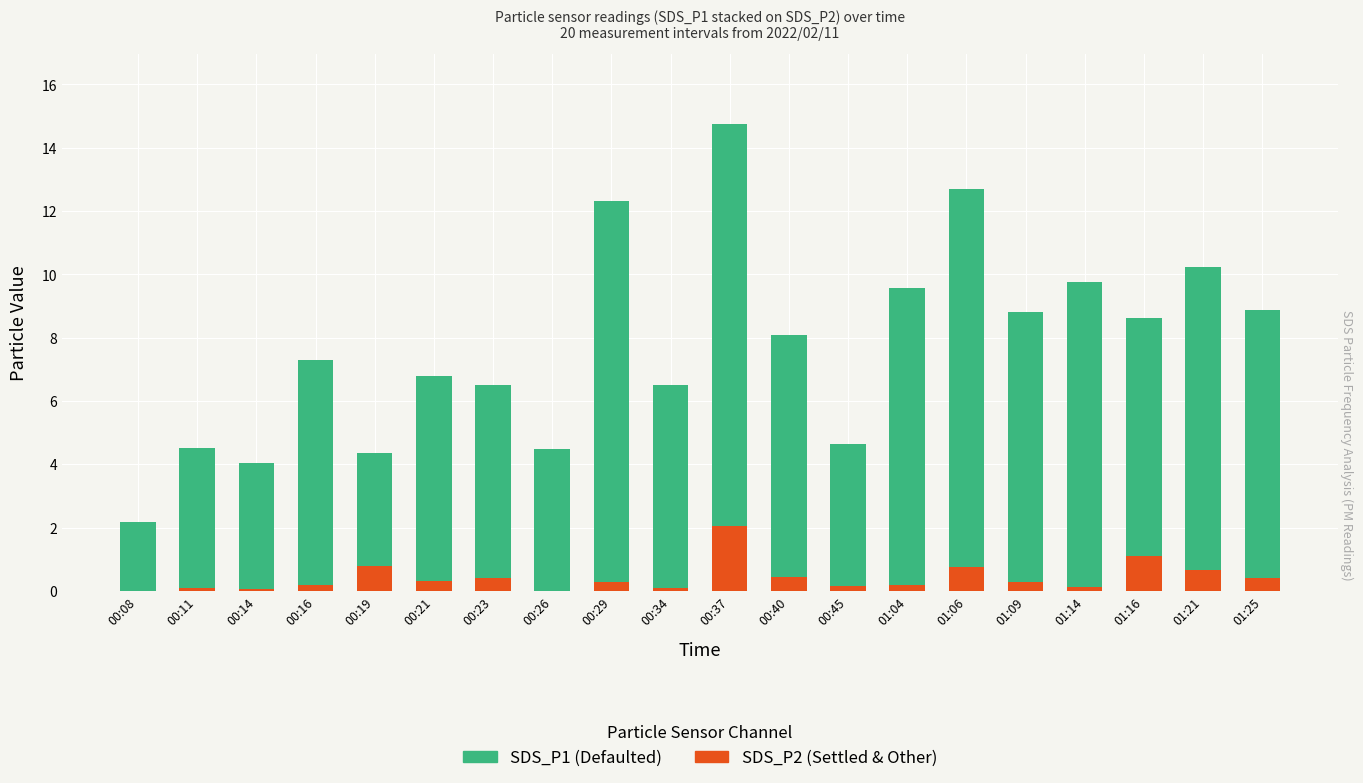

How many categories are shown in the chart?

20